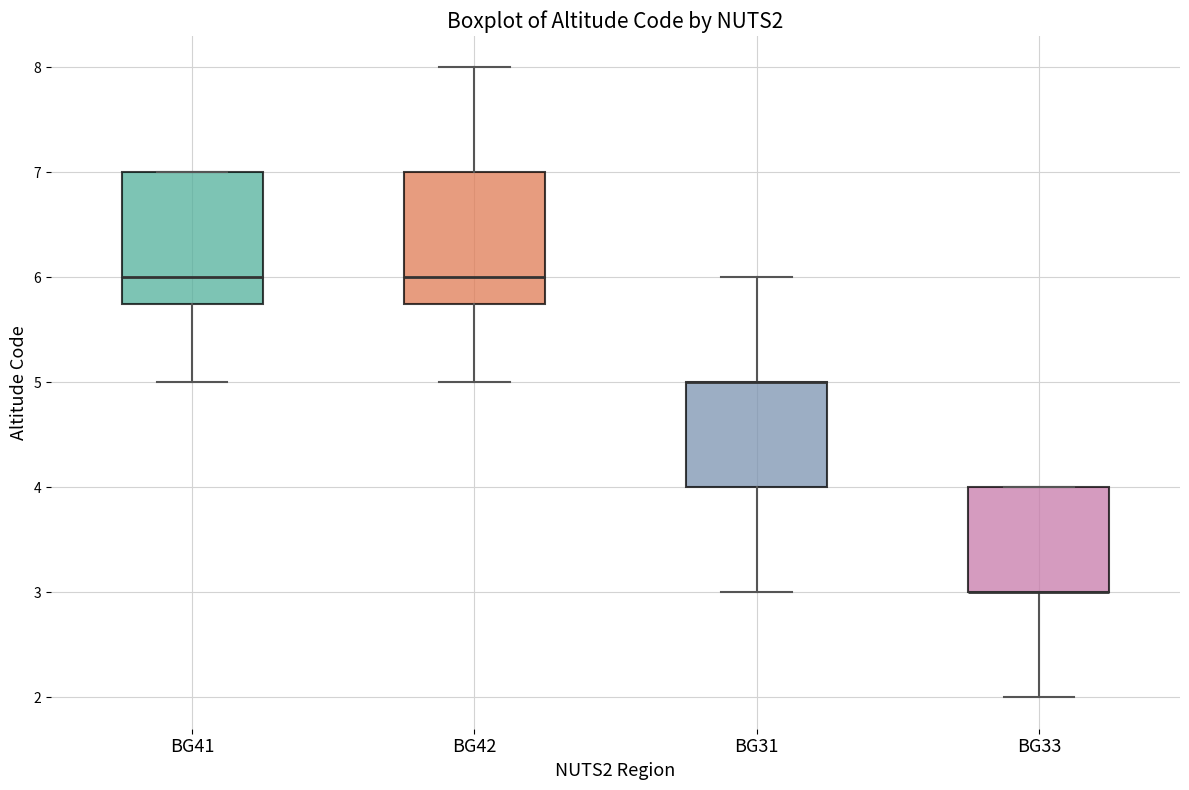

Reading left to right, transcribe this box plot: for each box, give where its median line is, the range the box spans, and where its two whiskers end, as read against the y-axis. The values are not printed on the chart, so give them approximately, as read against the axis.

BG41: median 6.0, box 5.8 to 7.0, whiskers 5.0 to 7.0
BG42: median 6.0, box 5.8 to 7.0, whiskers 5.0 to 8.0
BG31: median 5.0 (drawn on the box's upper edge), box 4.0 to 5.0, whiskers 3.0 to 6.0
BG33: median 3.0 (drawn on the box's lower edge), box 3.0 to 4.0, whiskers 2.0 to 4.0